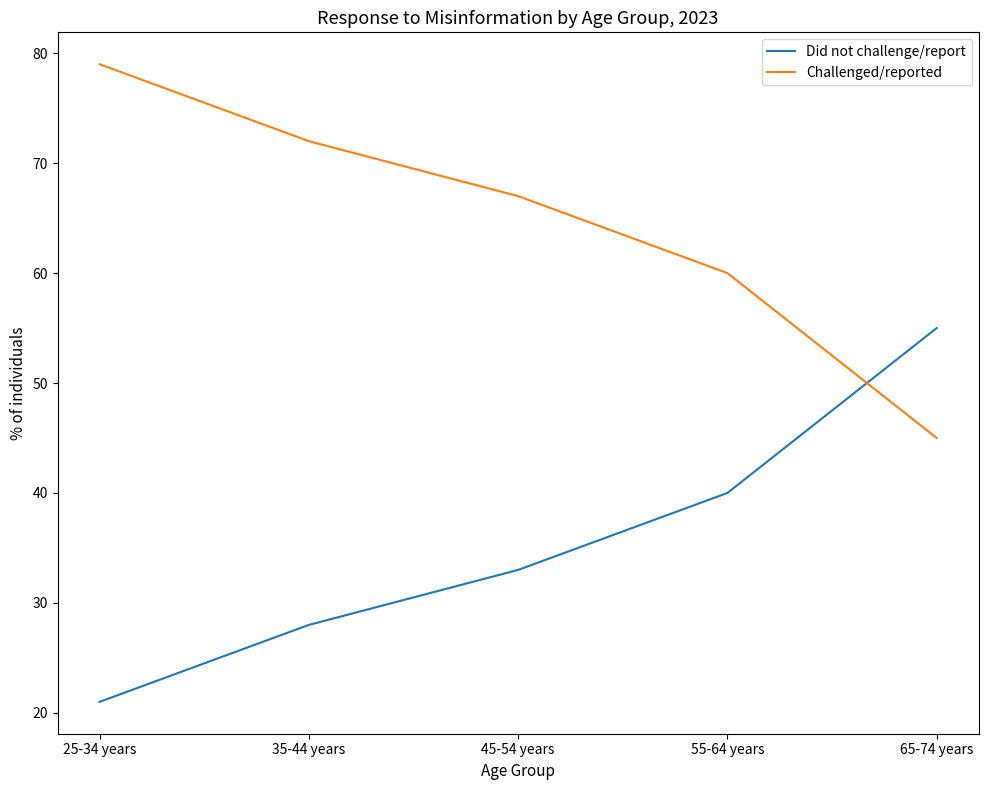

Is the value of Challenged/reported at 65-74 years greater than the value of Did not challenge/report at 45-54 years?

Yes